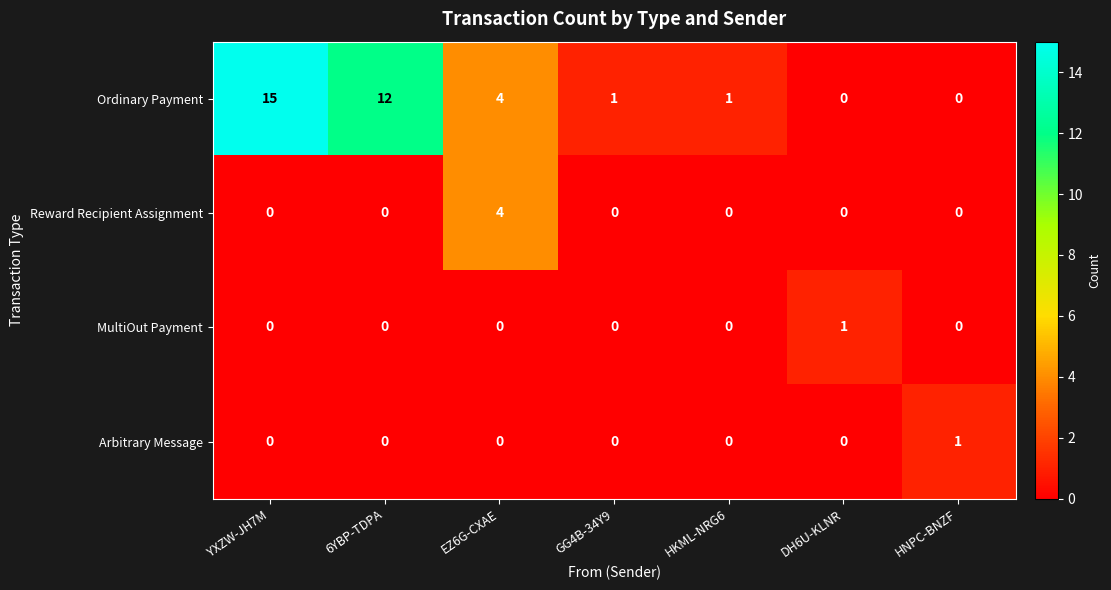

Is it true that Reward Recipient Assignment equals 0 at 6YBP-TDPA?

True